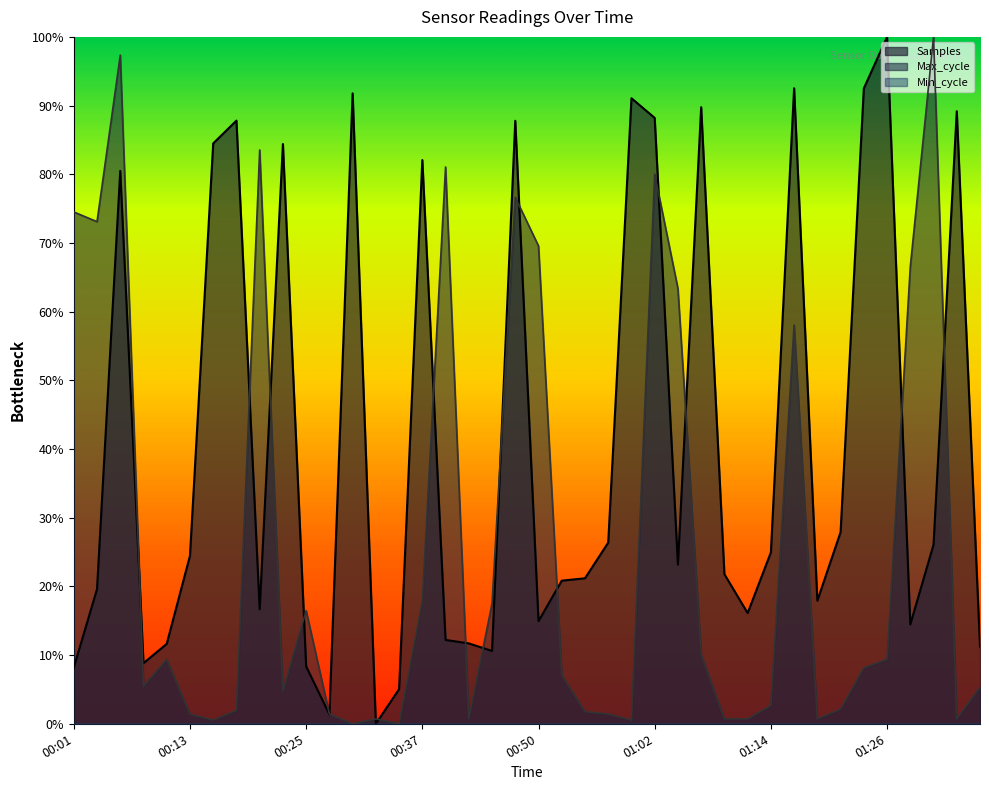

What is the greatest value displayed?

1.0